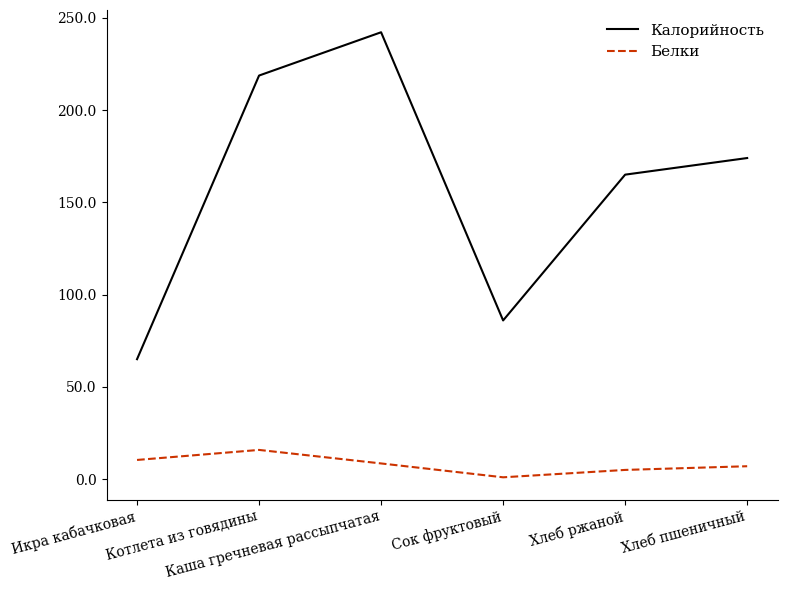

Is the value of Калорийность at Каша гречневая рассыпчатая greater than the value of Белки at Котлета из говядины?

Yes